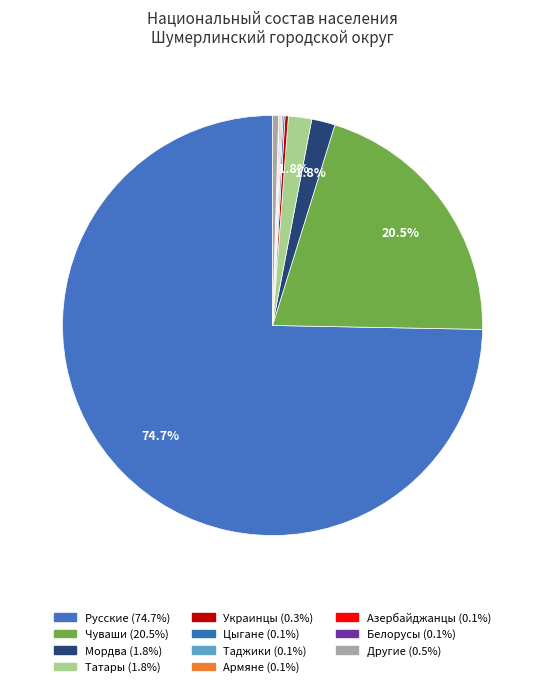

Rank the categories by value from highest to lowest.

Русские, Чуваши, Мордва, Татары, Другие, Украинцы, Цыгане, Таджики, Армяне, Азербайджанцы, Белорусы